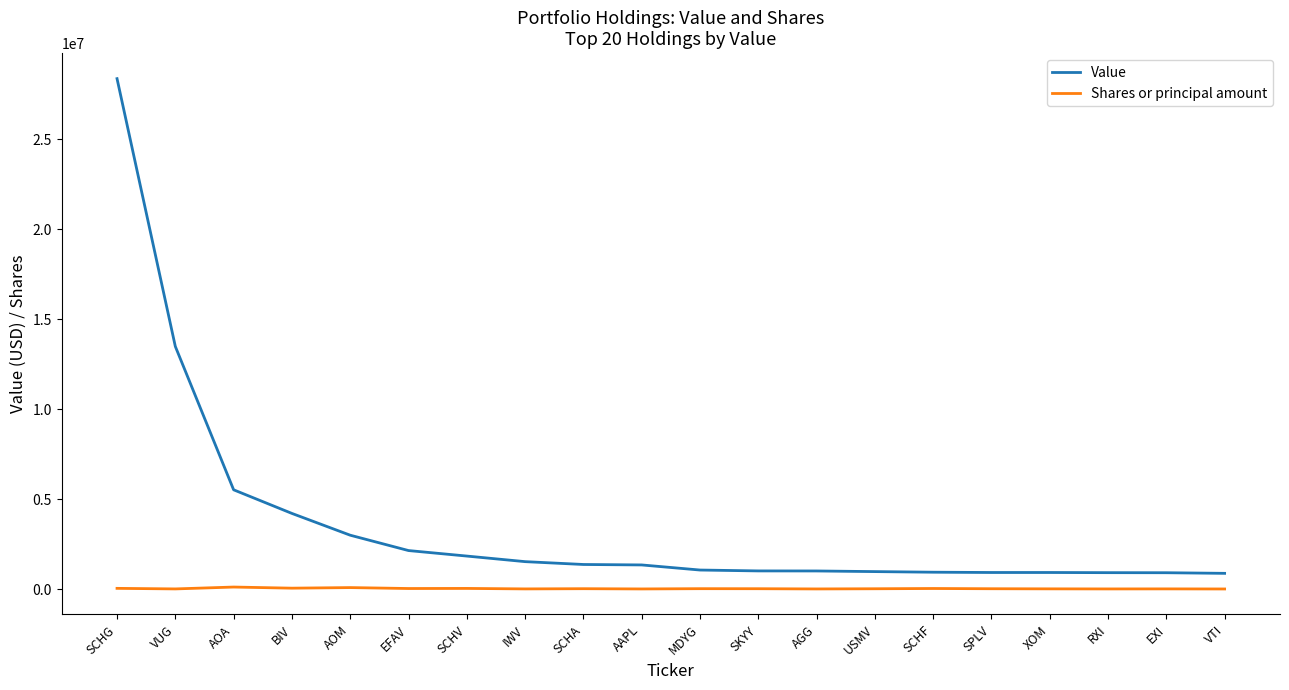

Count the number of data series in this chart.

2